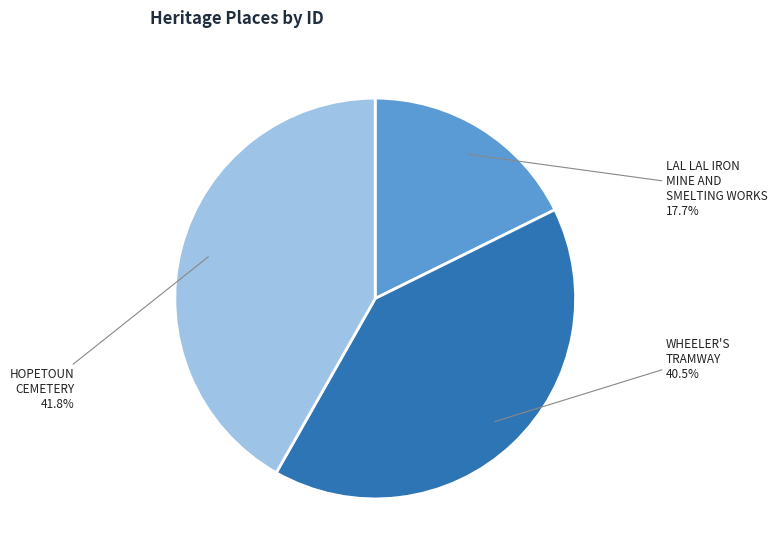

How many segments does this pie chart have?

3